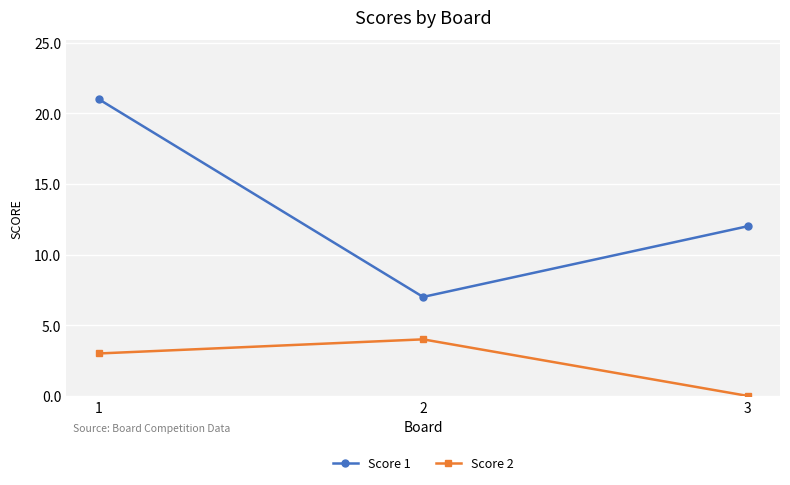

Which label corresponds to the smallest value in the chart?

3